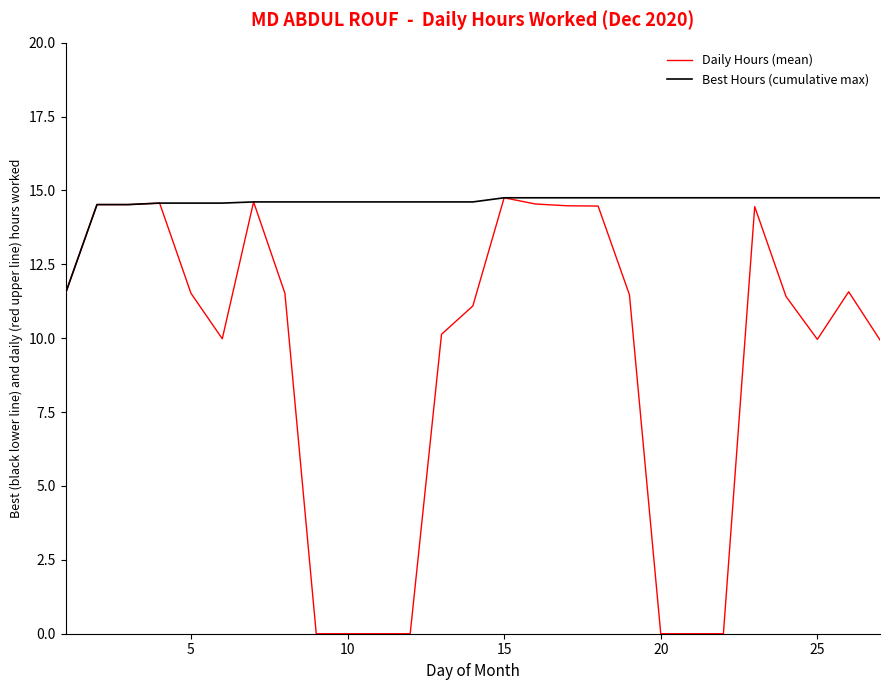

True or false: Daily Hours (mean) has more than 0 interior local peaks.

True